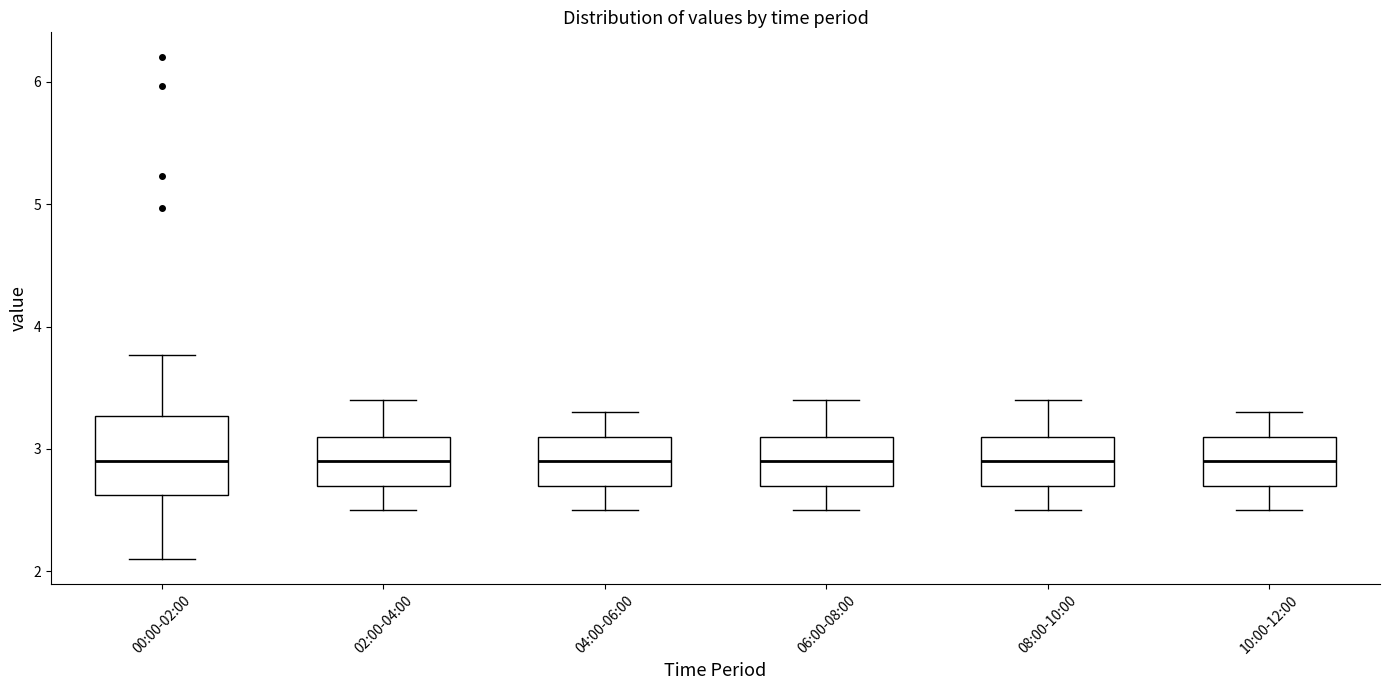

Reading left to right, transcribe this box plot: for each box, give where its median line is, the range the box spans, and where its two whiskers end, as read against the y-axis. The values are not printed on the chart, so give them approximately, as read against the axis.

00:00-02:00: median 2.9, box 2.6 to 3.3, whiskers 2.1 to 3.8
02:00-04:00: median 2.9, box 2.7 to 3.1, whiskers 2.5 to 3.4
04:00-06:00: median 2.9, box 2.7 to 3.1, whiskers 2.5 to 3.3
06:00-08:00: median 2.9, box 2.7 to 3.1, whiskers 2.5 to 3.4
08:00-10:00: median 2.9, box 2.7 to 3.1, whiskers 2.5 to 3.4
10:00-12:00: median 2.9, box 2.7 to 3.1, whiskers 2.5 to 3.3